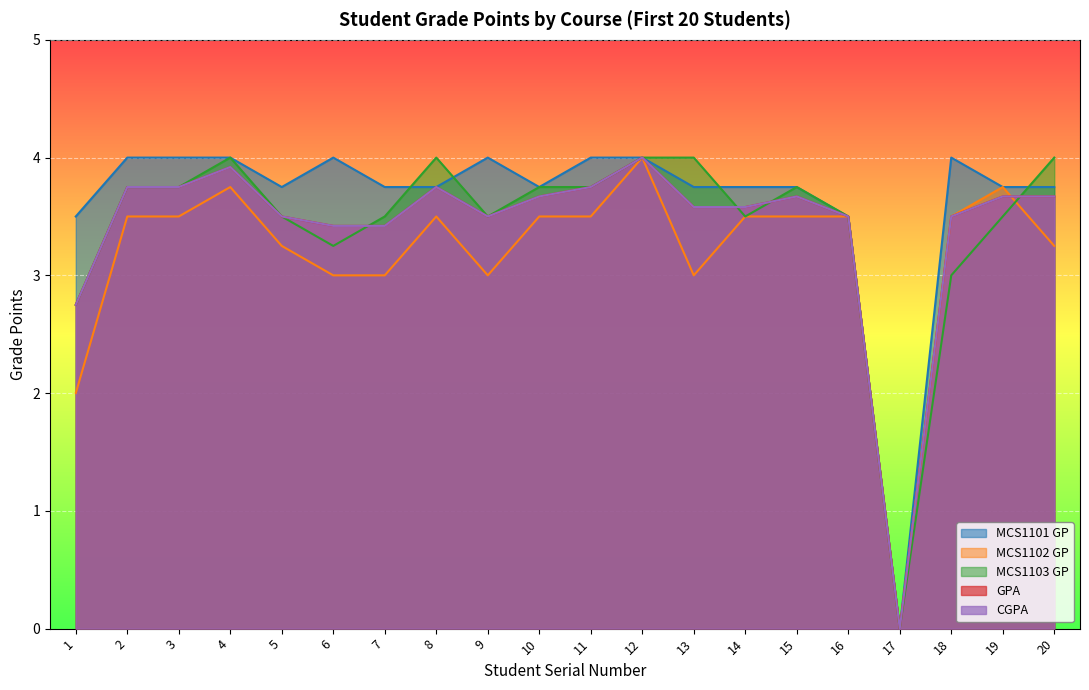

What is the difference between the highest and lowest values at 11?

0.5